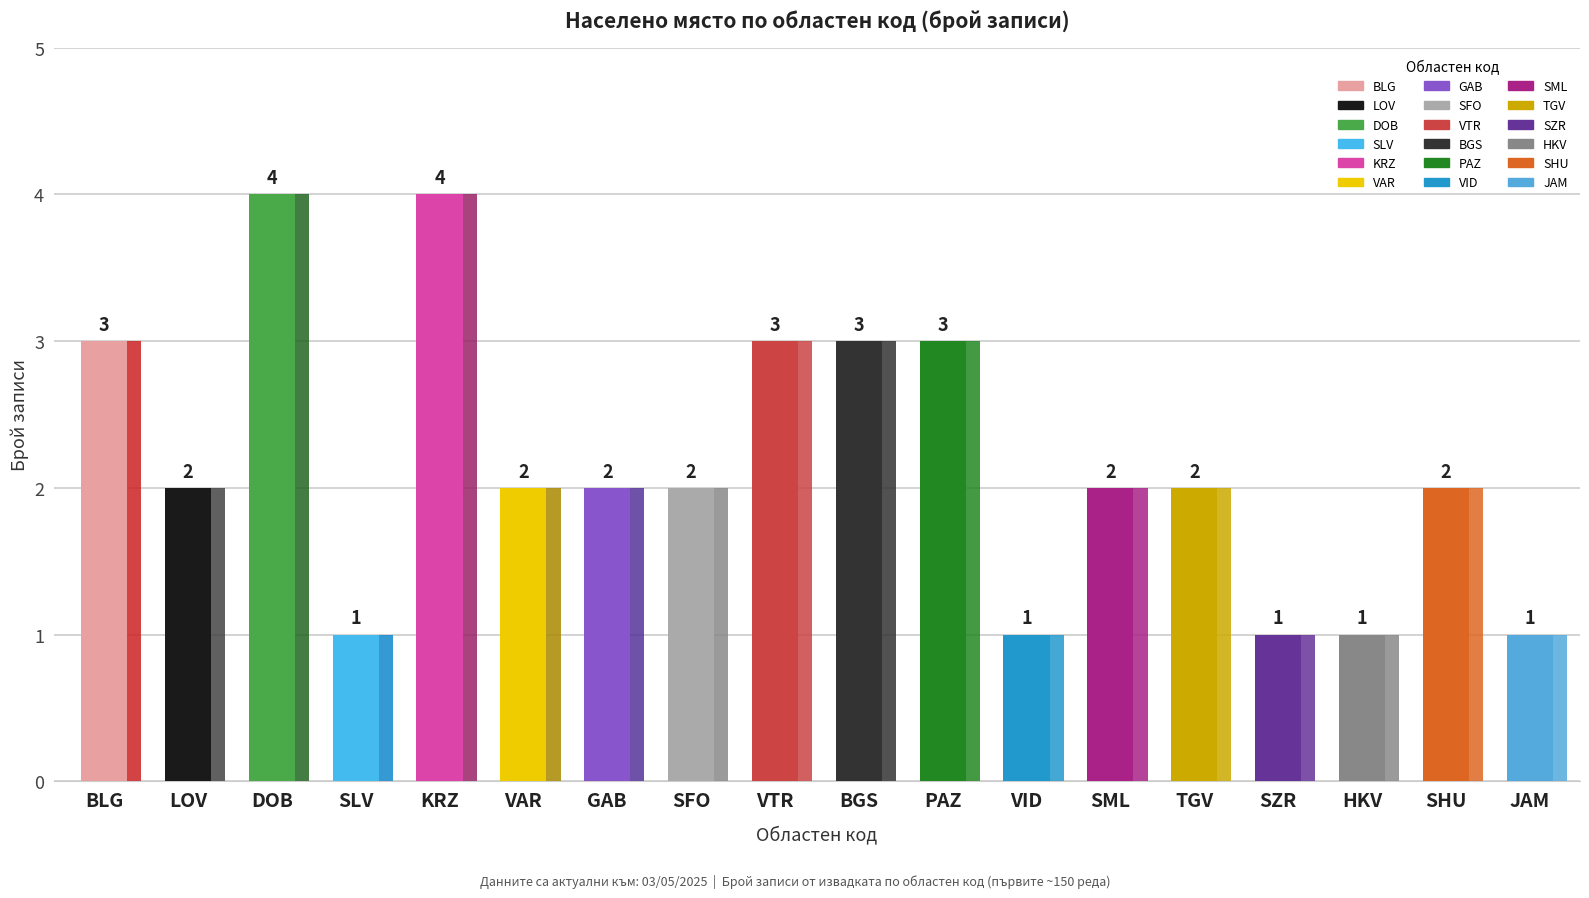

Count the values in the range 1 to 3.

16